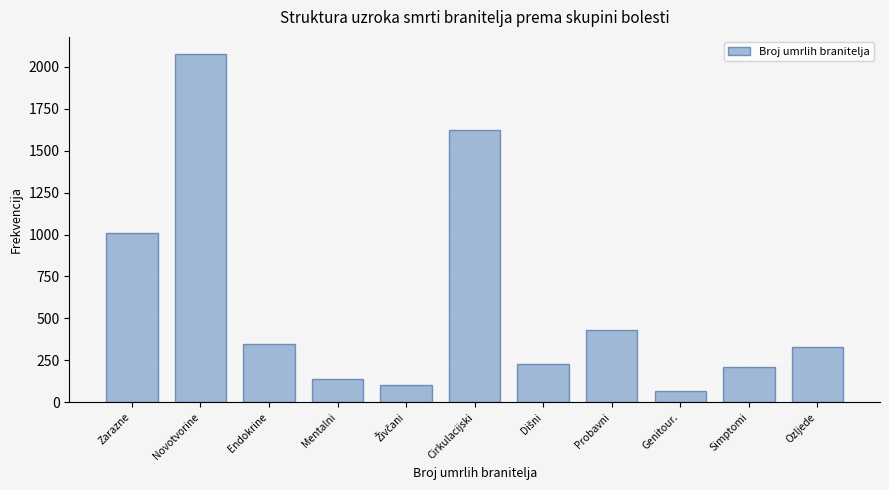

Reading right to left, what are all the values shown in this chart?

328	209	65	430	230	1624	103	140	348	2075	1010